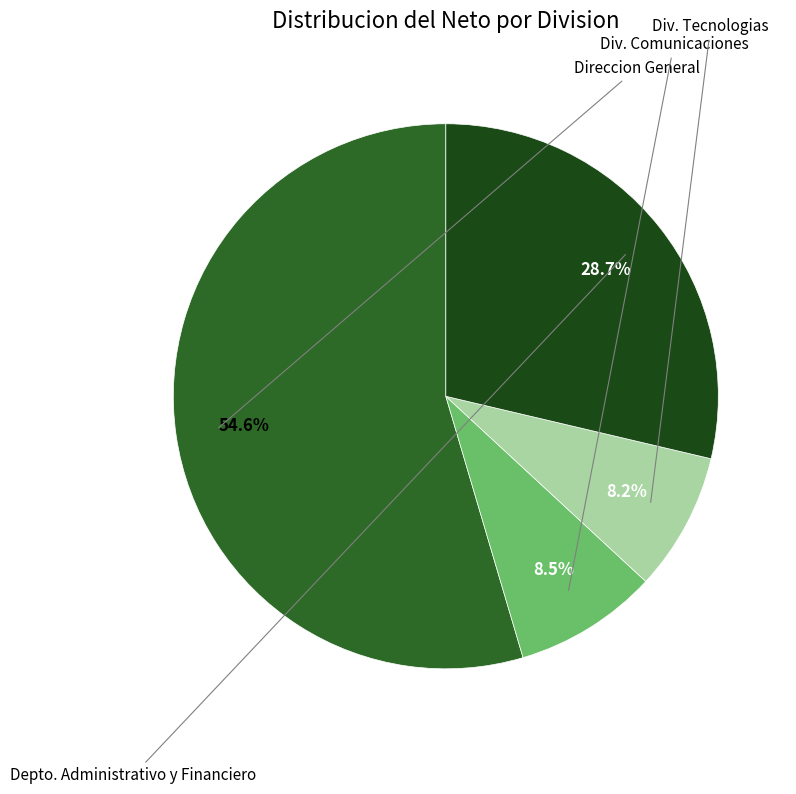

Is there any slice that represents more than half of the pie?

Yes